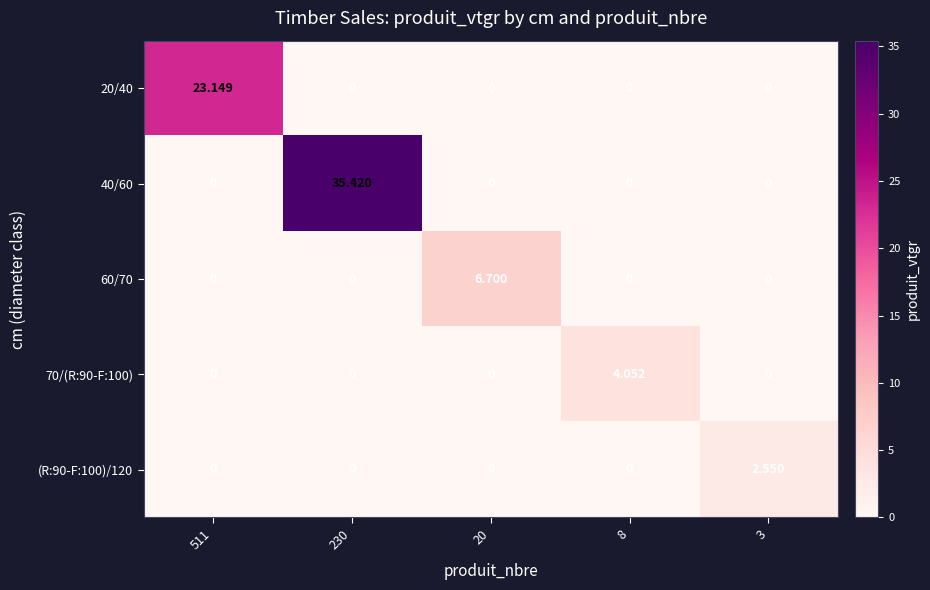

Count the number of categories in the chart.

5